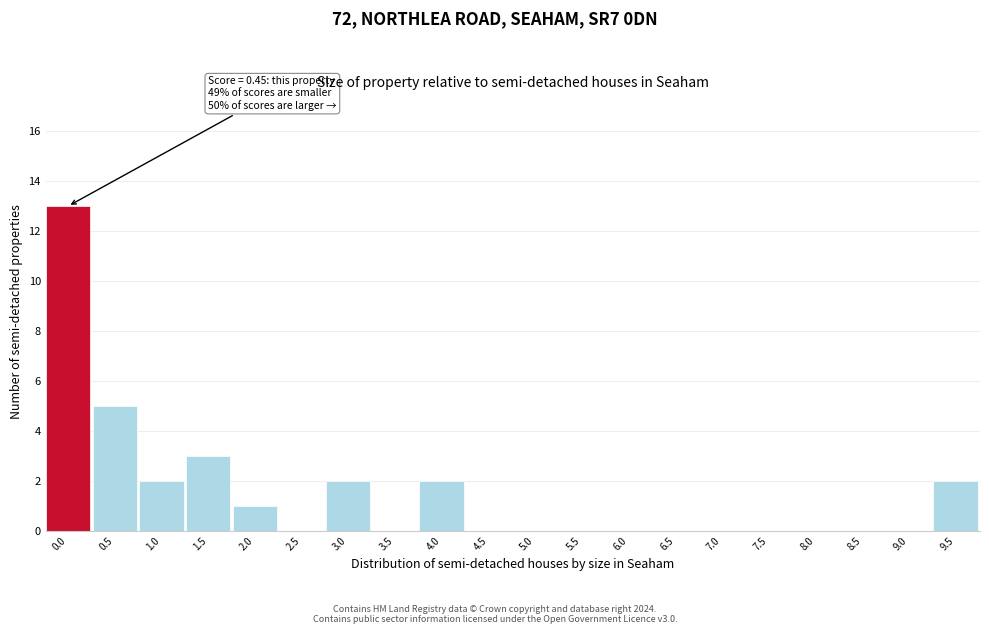

Reading right to left, what are all the values shown in this chart?

9.5=2	9.0=0	8.5=0	8.0=0	7.5=0	7.0=0	6.5=0	6.0=0	5.5=0	5.0=0	4.5=0	4.0=2	3.5=0	3.0=2	2.5=0	2.0=1	1.5=3	1.0=2	0.5=5	0.0=13